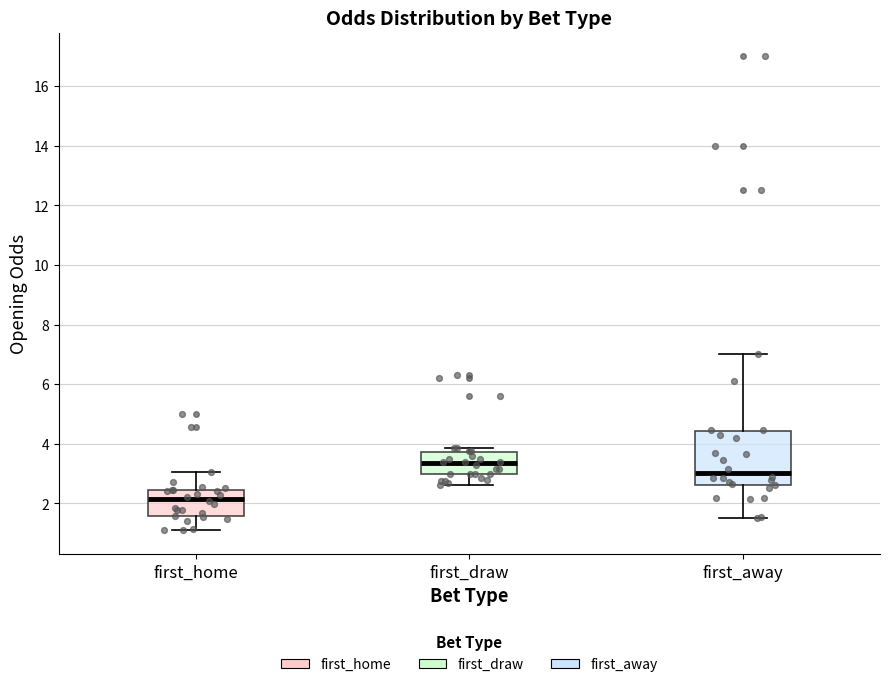

Reading left to right, transcribe this box plot: for each box, give where its median line is, the range the box spans, and where its two whiskers end, as read against the y-axis. The values are not printed on the chart, so give them approximately, as read against the axis.

first_home: median 2.2, box 1.6 to 2.4, whiskers 1.0 to 3.0
first_draw: median 3.4, box 3.0 to 3.8, whiskers 2.6 to 3.8 (just above the box's upper edge)
first_away: median 3.0, box 2.6 to 4.4, whiskers 1.6 to 7.0